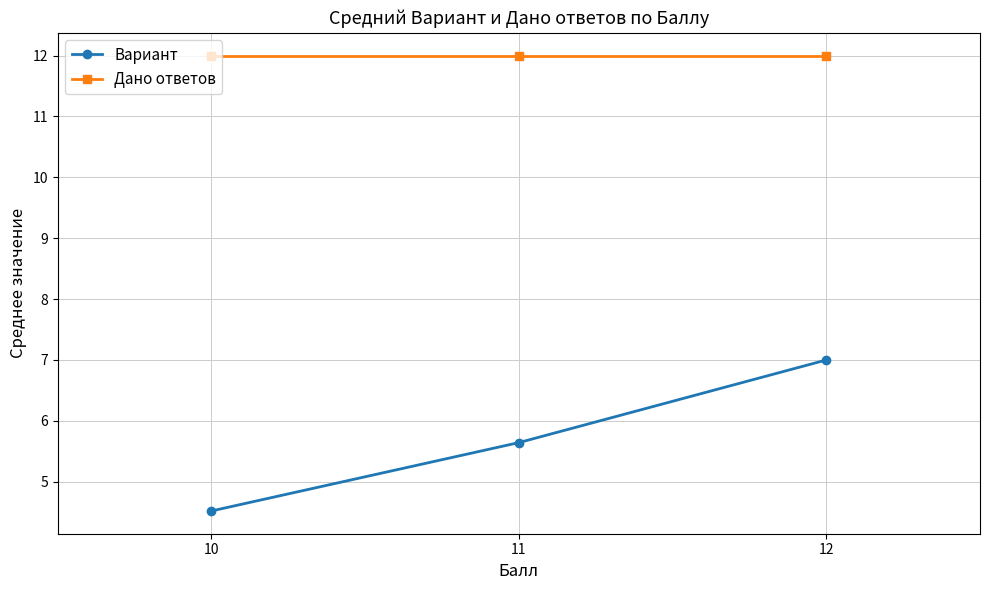

Is the value of Вариант at 11 greater than the value of Дано ответов at 12?

No